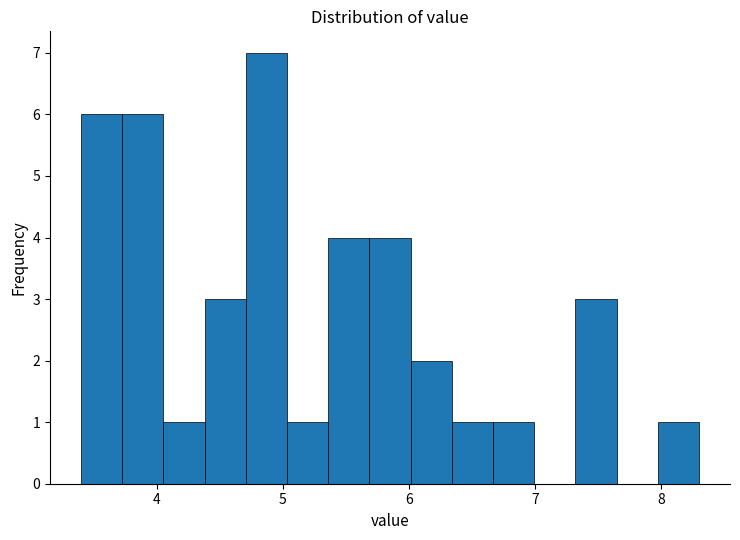

Read against the x-axis, roughly where is the centre of the tallest bar?

4.9